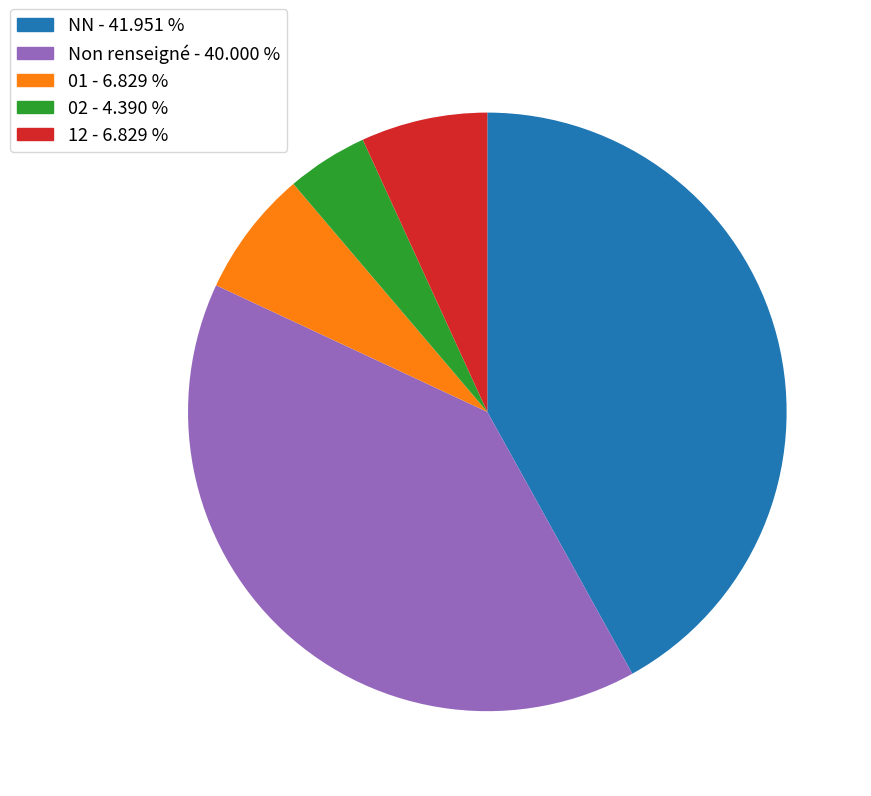

Do Non renseigné - 40.000 % and NN - 41.951 % together represent more than half of the pie?

Yes